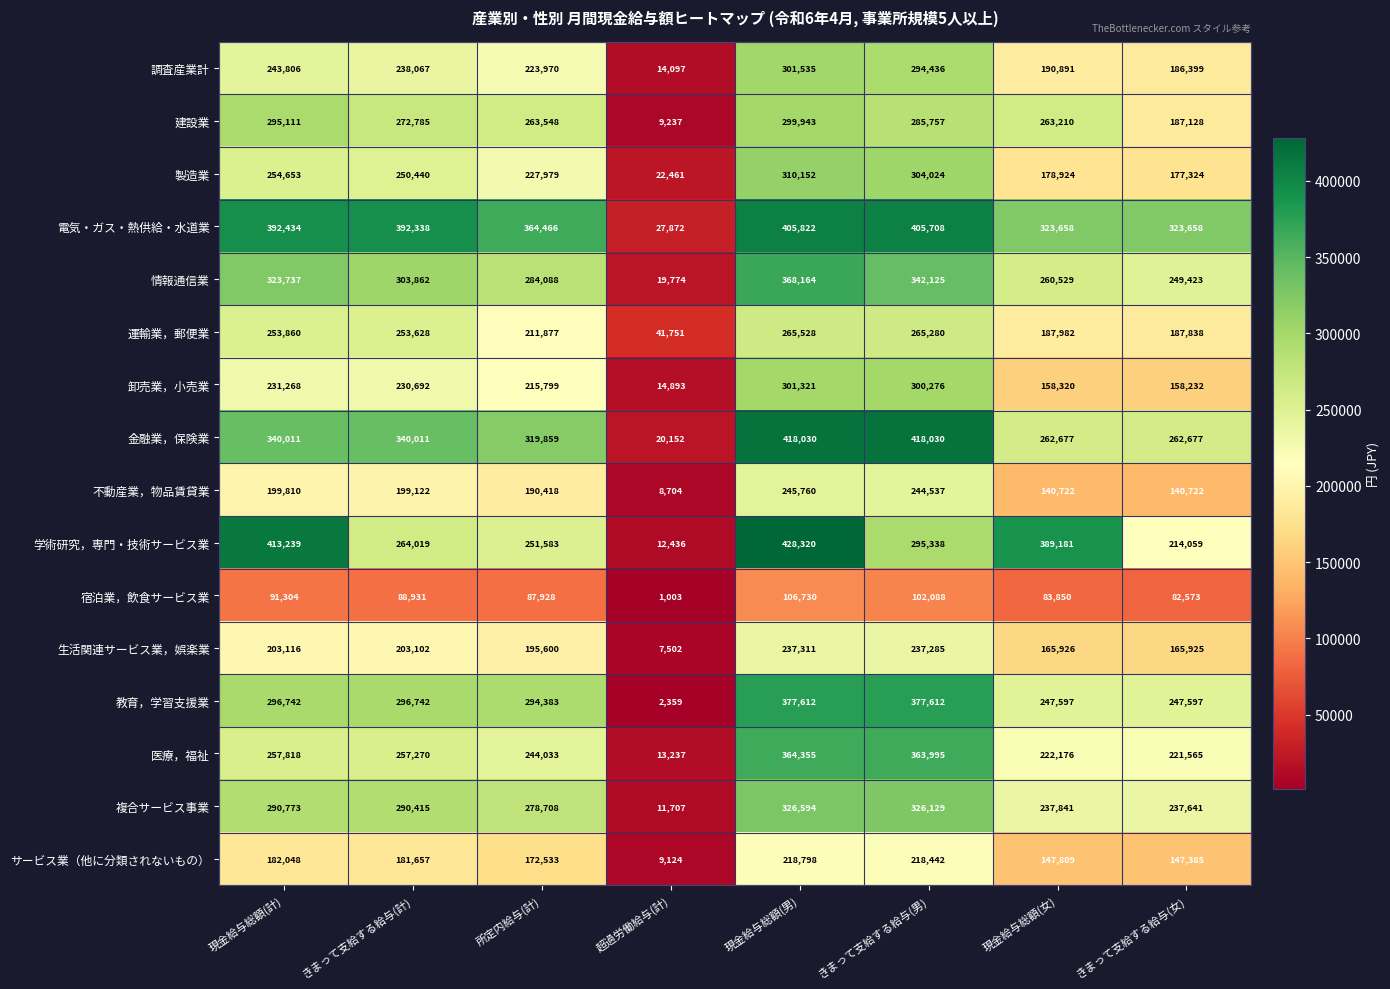

At きまって支給する給与(男), list the series in order from largest to smallest.

金融業，保険業, 電気・ガス・熱供給・水道業, 教育，学習支援業, 医療，福祉, 情報通信業, 複合サービス事業, 製造業, 卸売業，小売業, 学術研究，専門・技術サービス業, 調査産業計, 建設業, 運輸業，郵便業, 不動産業，物品賃貸業, 生活関連サービス業，娯楽業, サービス業（他に分類されないもの）, 宿泊業，飲食サービス業